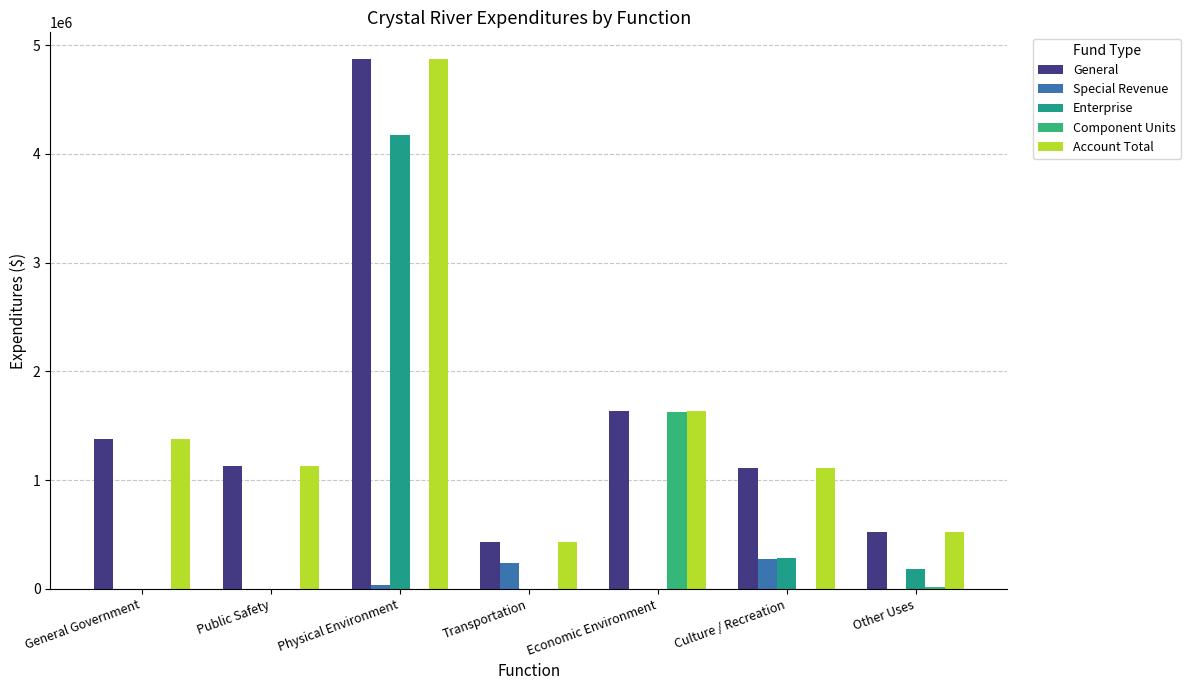

Between General Government and Public Safety, which series saw the biggest shift?

General